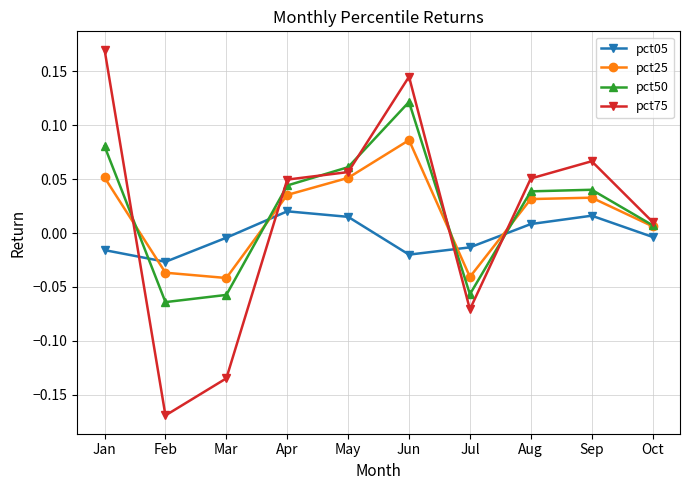

How many positive values does the pct50 series have?

7